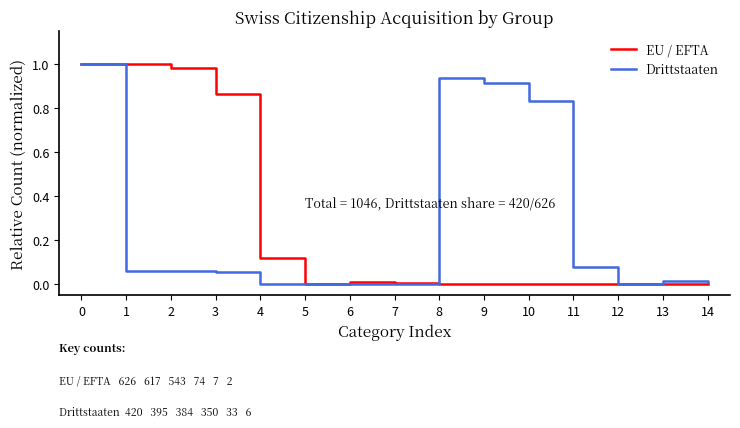

What are all the series names shown in the legend?

EU / EFTA, Drittstaaten